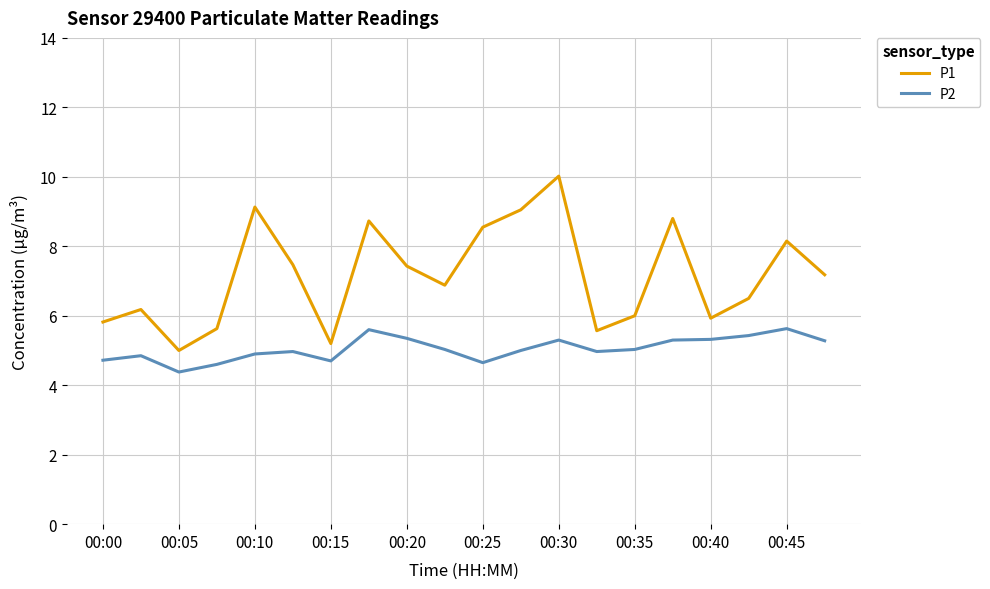

Is this an area chart (filled region under the line)?

No